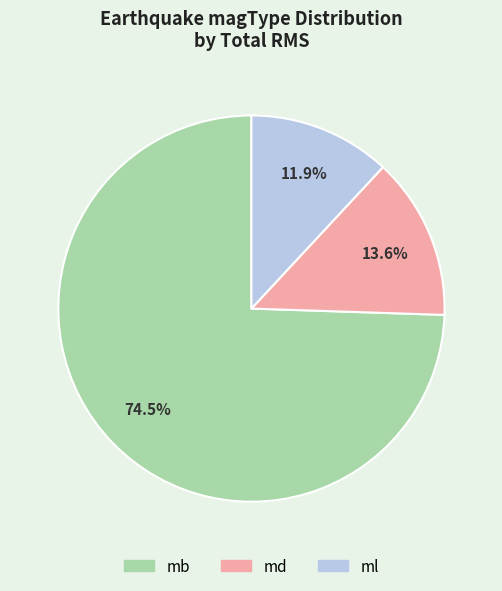

How much of the chart is everything except ml?

88.1%